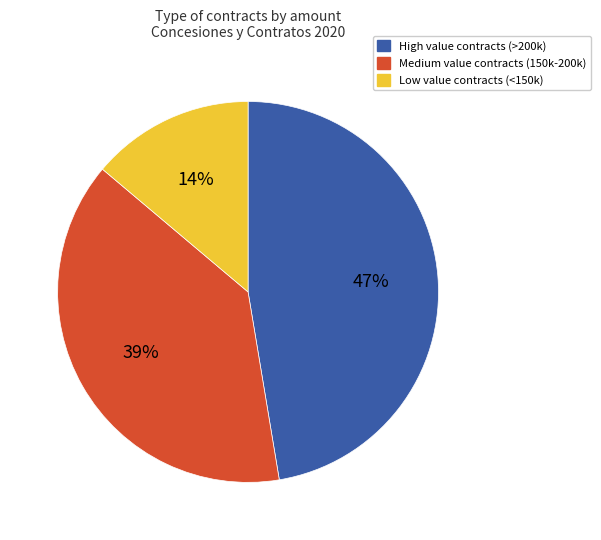

Does any single category account for the majority?

No